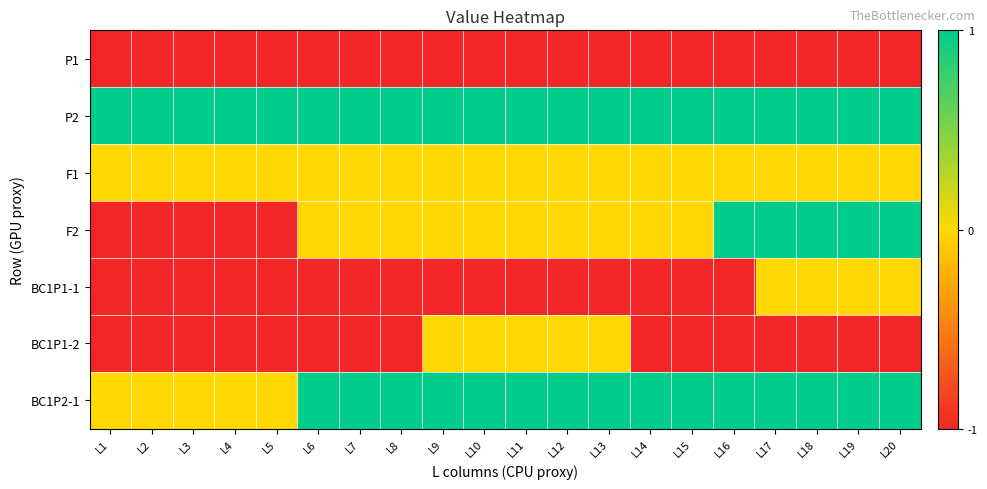

What is the maximum value shown in the chart?

1